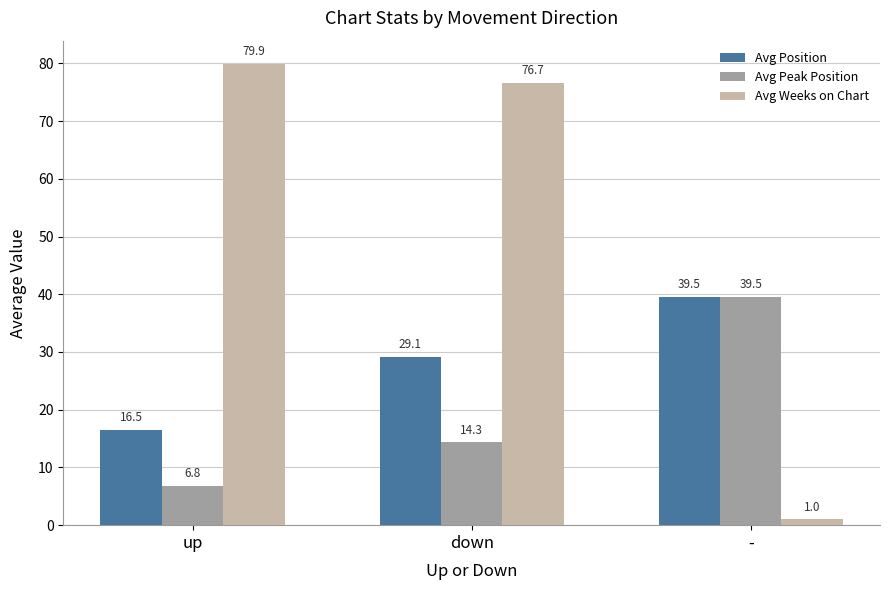

How many groups of bars are there?

3